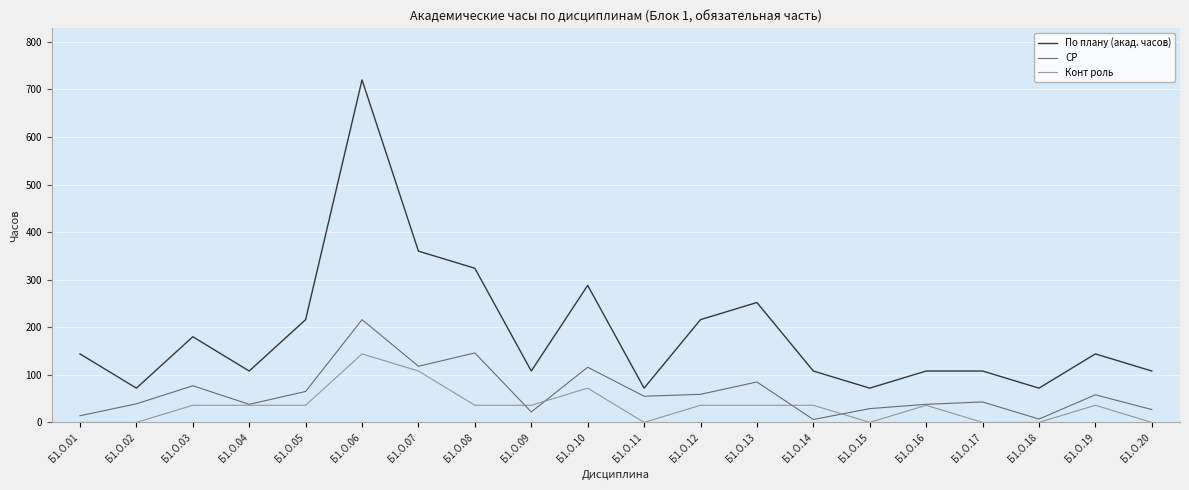

What is the average value of the Конт роль series?

34